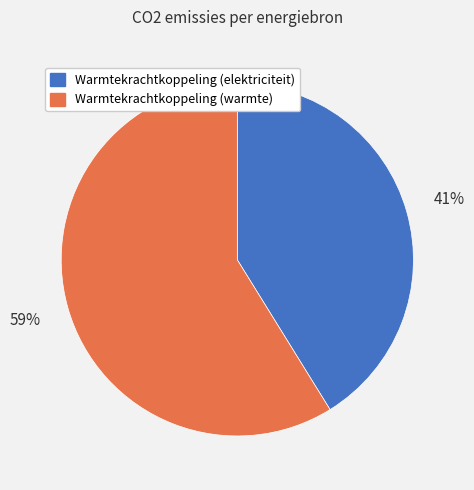

Does any single category account for the majority?

Yes